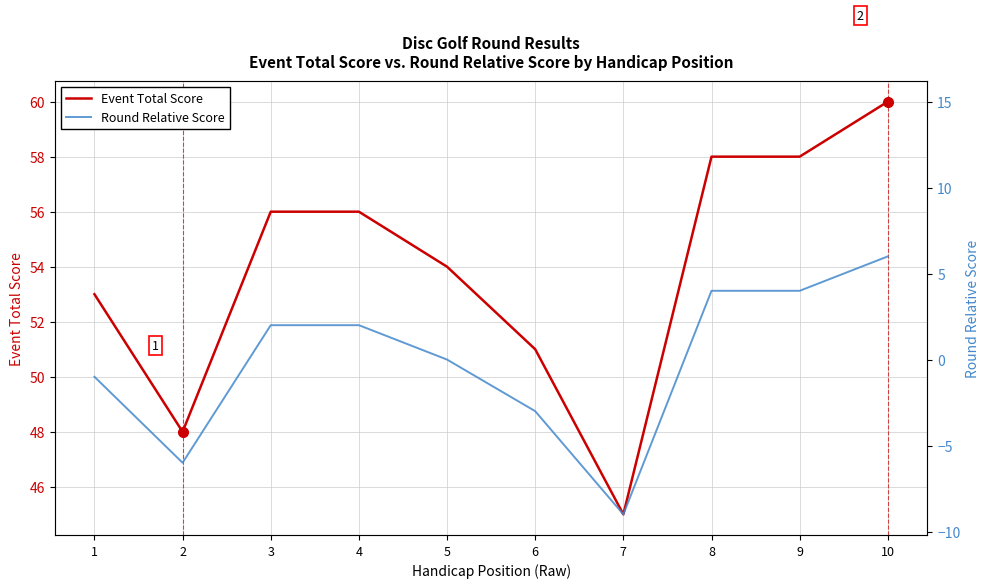

Reading left to right, what are all the values shown in this chart?

Event Total Score: 53	48	56	56	54	51	45	58	58	60
Round Relative Score: -1	-6	2	2	0	-3	-9	4	4	6